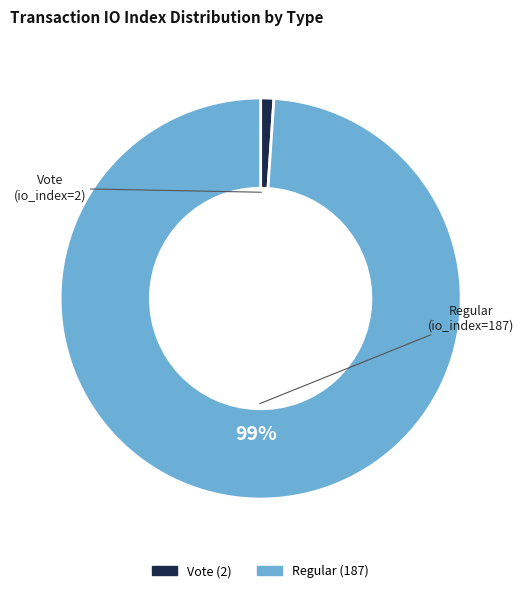

Is there a majority slice in this chart?

Yes